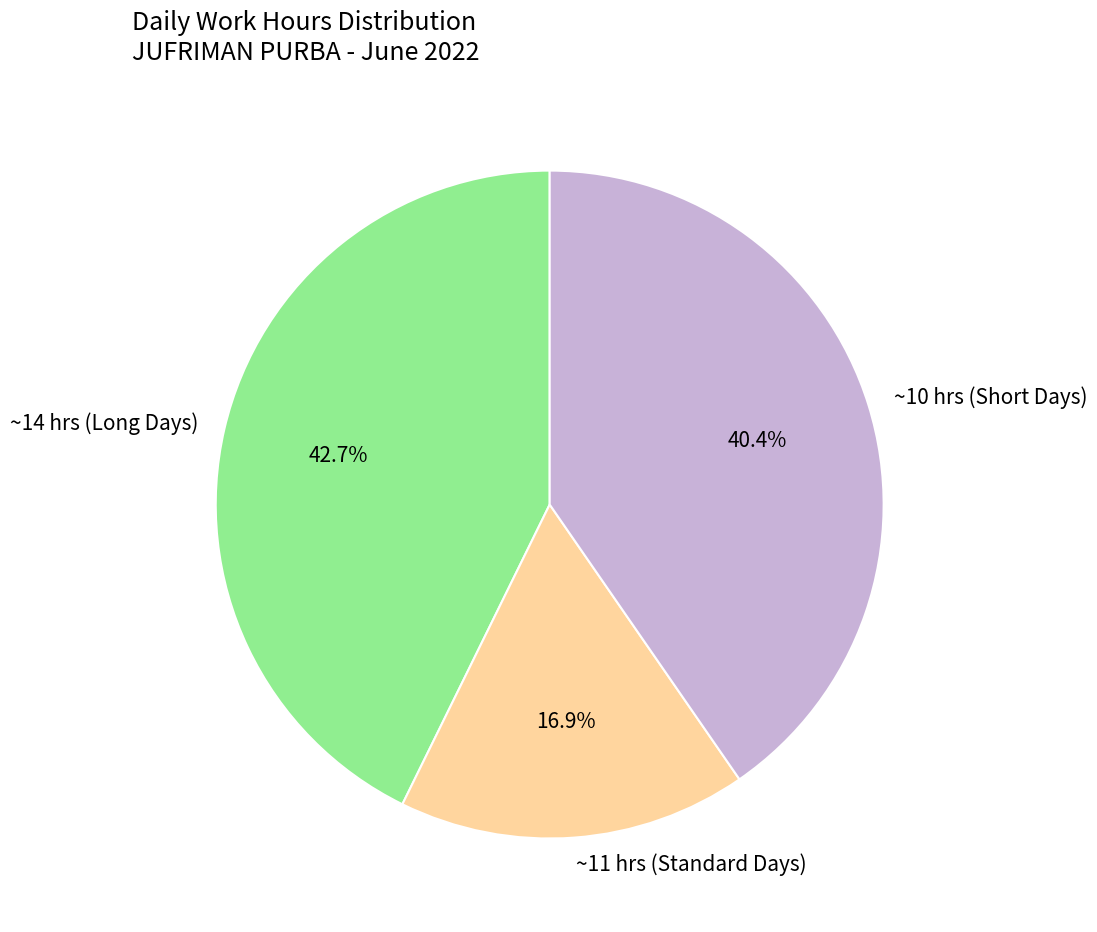

Which has a higher value, ~14 hrs (Long Days) or ~10 hrs (Short Days)?

~14 hrs (Long Days)